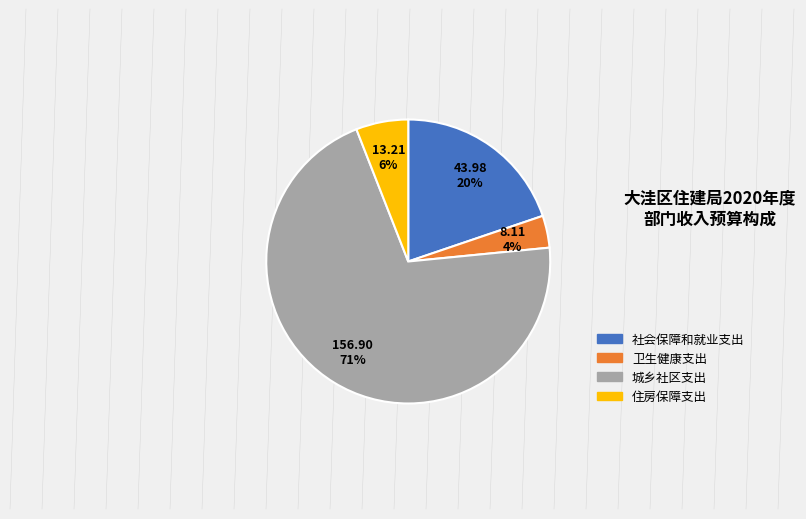

To the nearest percent, what is the average slice percentage?

25%